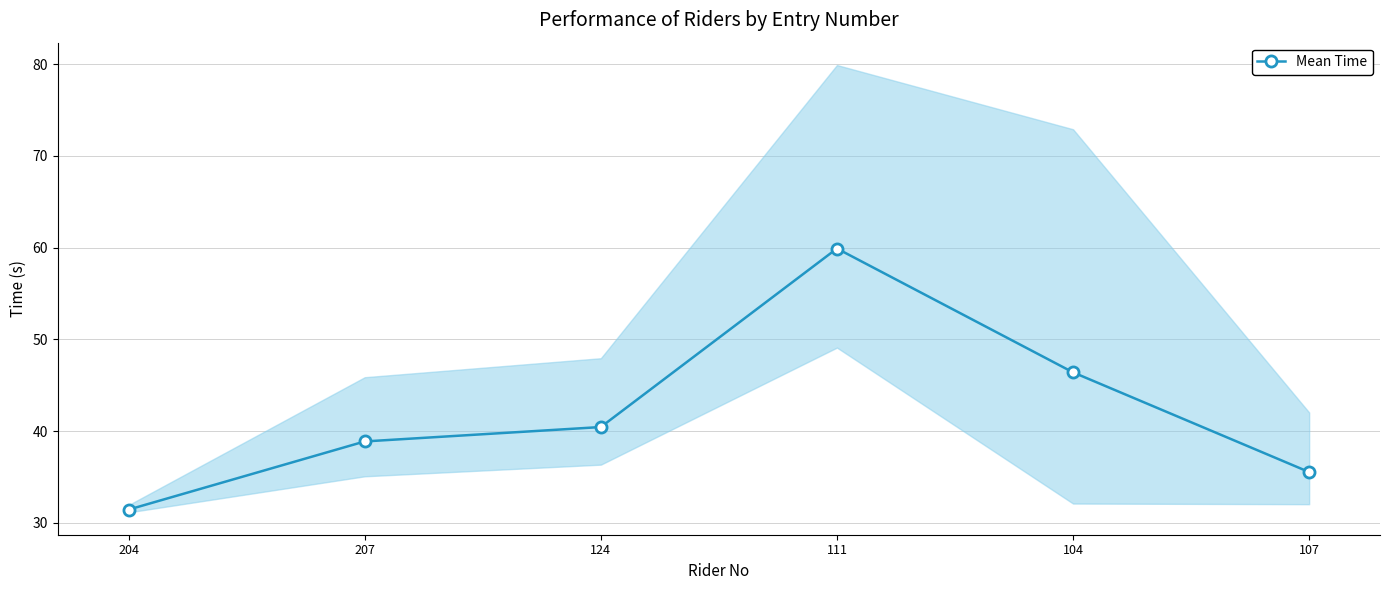

Which category has the lowest value across all series?

204